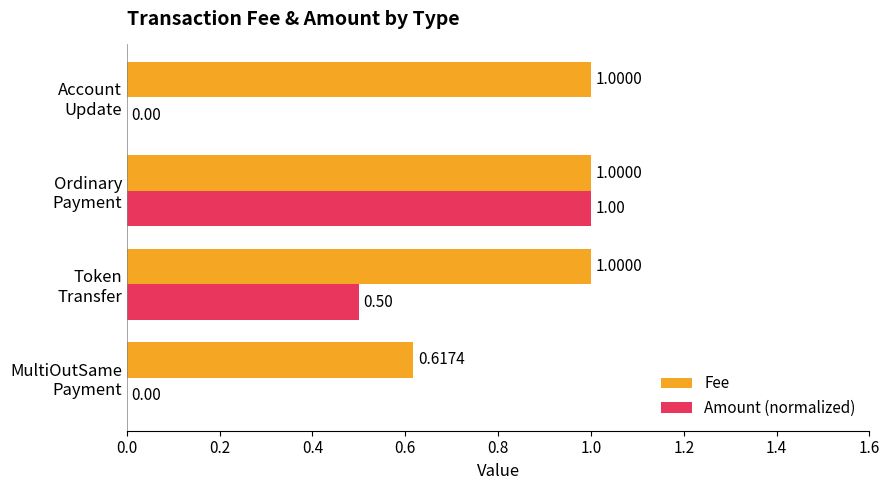

What is the sum of all Amount (normalized) values?

1.5